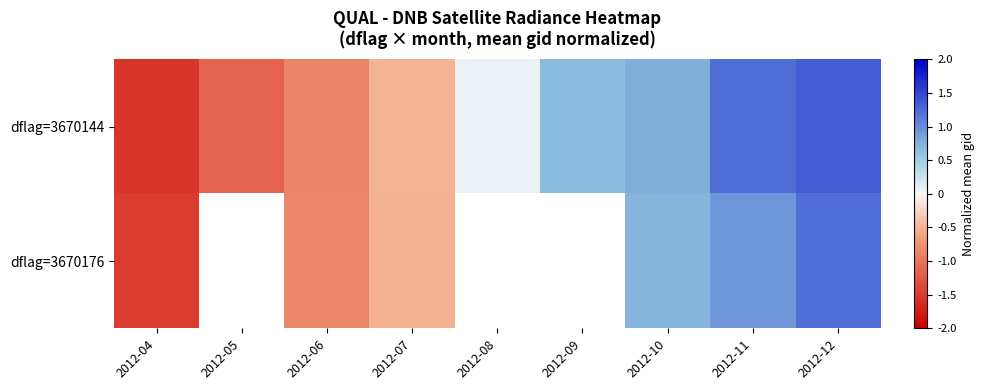

At how many categories does at least one series exceed 1?

2